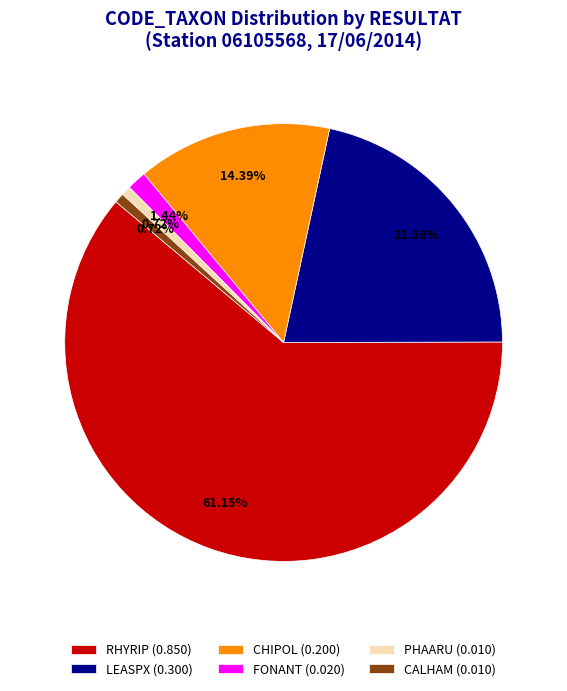

Between RHYRIP (0.850) and CHIPOL (0.200), which is larger?

RHYRIP (0.850)